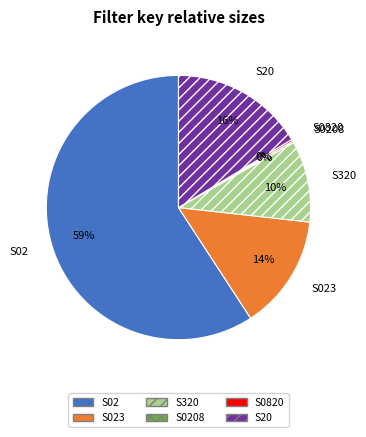

To the nearest percent, what is the difference between the S02 and S023 slice percentages?

45%